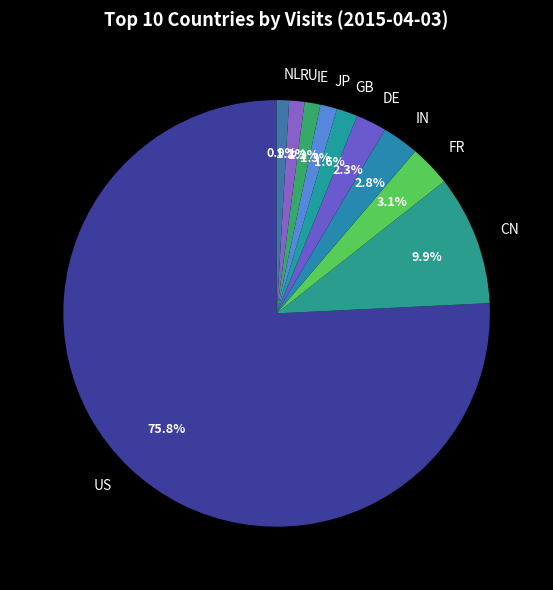

To the nearest percent, what portion does NL represent?

1%